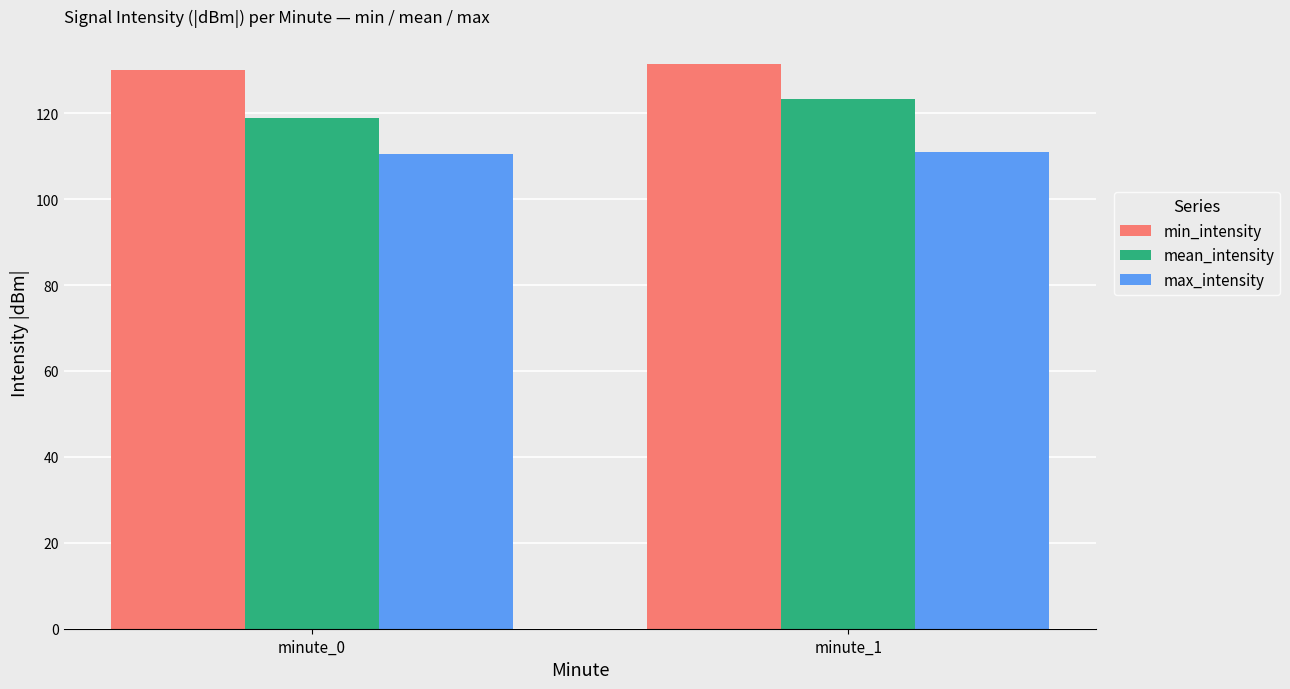

At which label is mean_intensity closest to 121?

minute_0